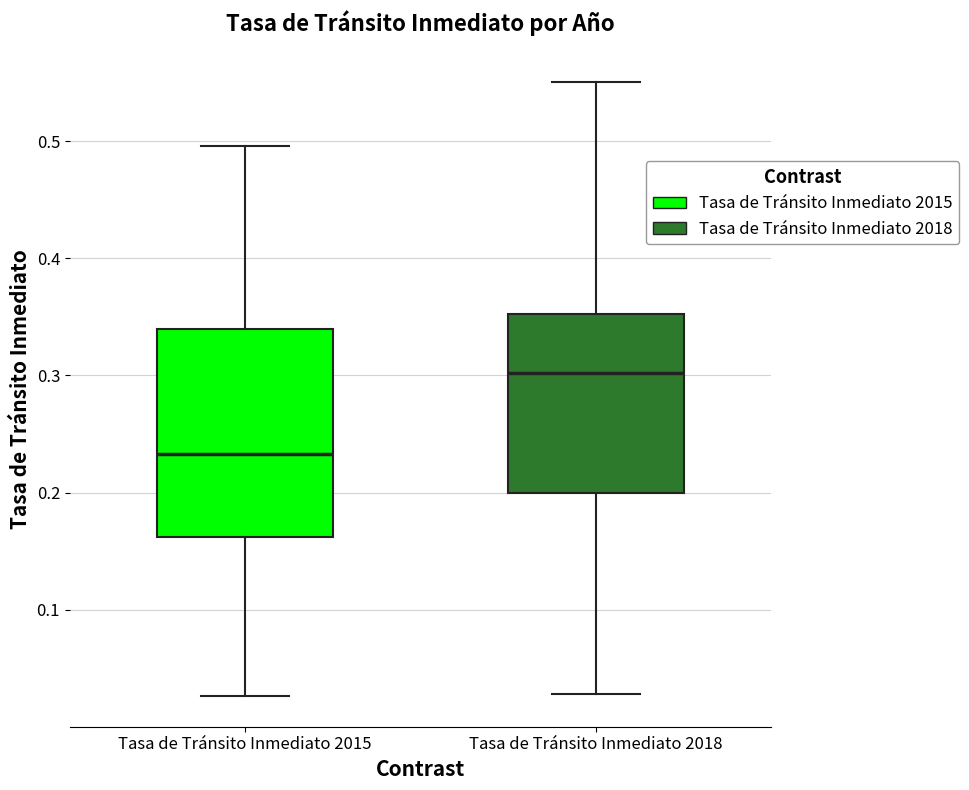

Reading left to right, read every box against the y-axis: the position of its median line, the range the box covers, and the ends of its whiskers. The values are not printed on the chart, so give them approximately, as read against the axis.

Tasa de Tránsito Inmediato 2015: median 0.23, box 0.16 to 0.34, whiskers 0.03 to 0.50
Tasa de Tránsito Inmediato 2018: median 0.30, box 0.20 to 0.35, whiskers 0.03 to 0.55